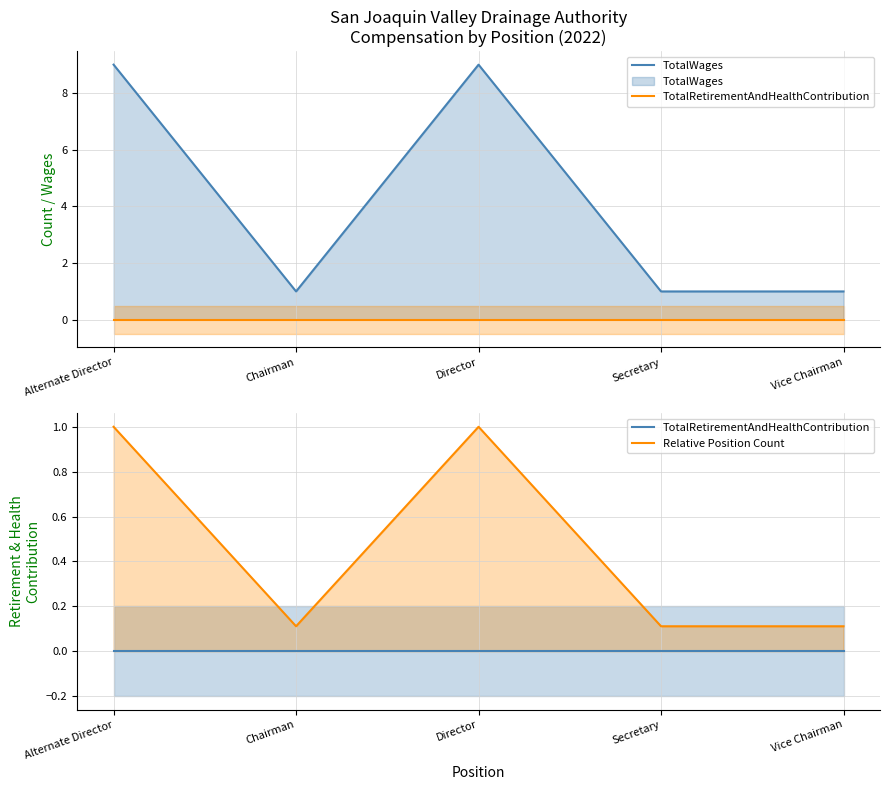

What are all the series names shown in the legend?

TotalWages, TotalRetirementAndHealthContribution, Relative Position Count